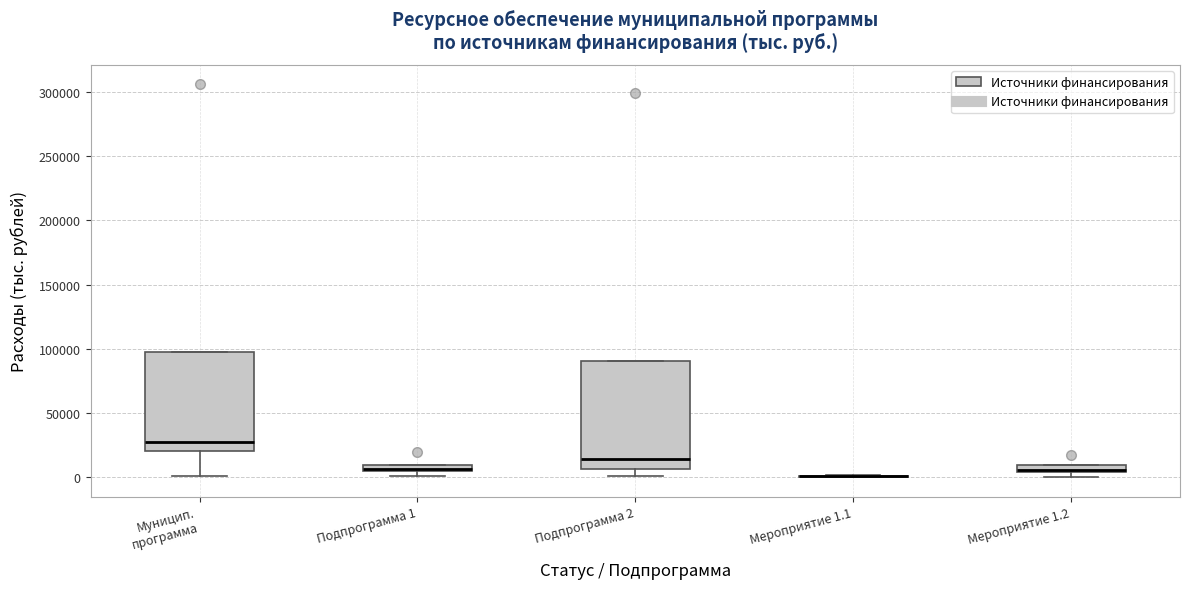

Where is the lower edge of the box for Мероприятие 1.2 on the y-axis? The values are not printed on the chart, so give them approximately, as read against the axis.

5000